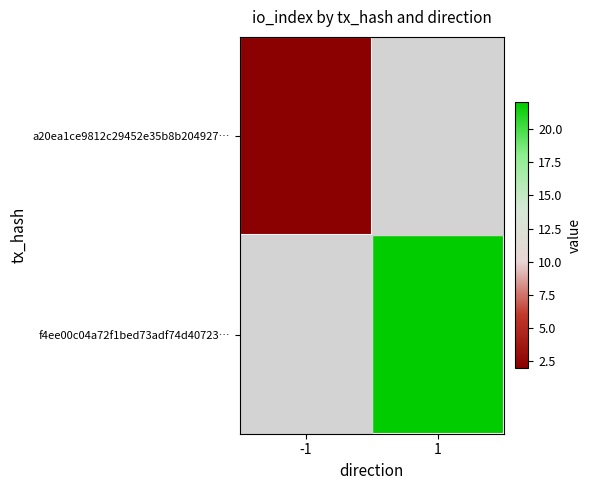

Is the value of a20ea1ce9812c29452e35b8b204927… at -1 greater than the value of f4ee00c04a72f1bed73adf74d40723… at 1?

No